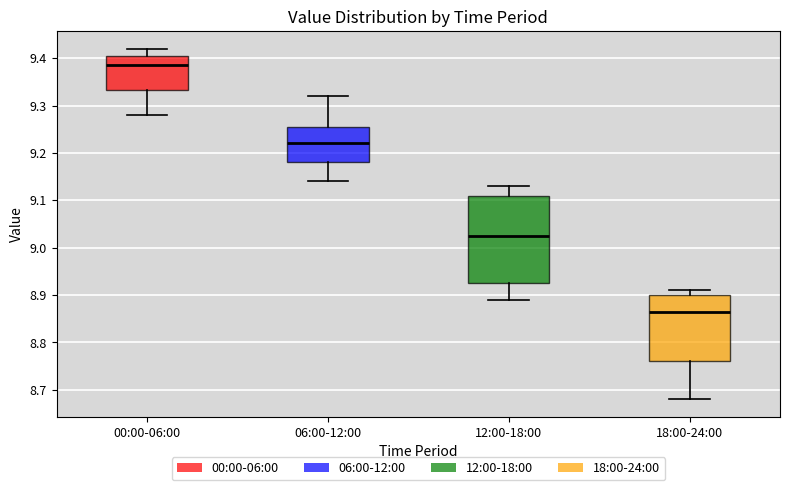

Which box is the tallest, from its lower edge to its upper edge?

12:00-18:00